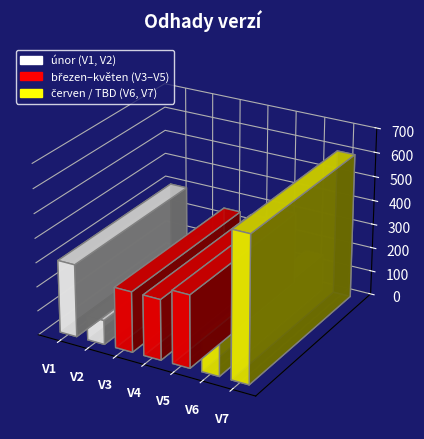

Reading left to right, extract all data points from this chart.

V1=300	V2=100	V3=250	V4=250	V5=300	V6=150	V7=600